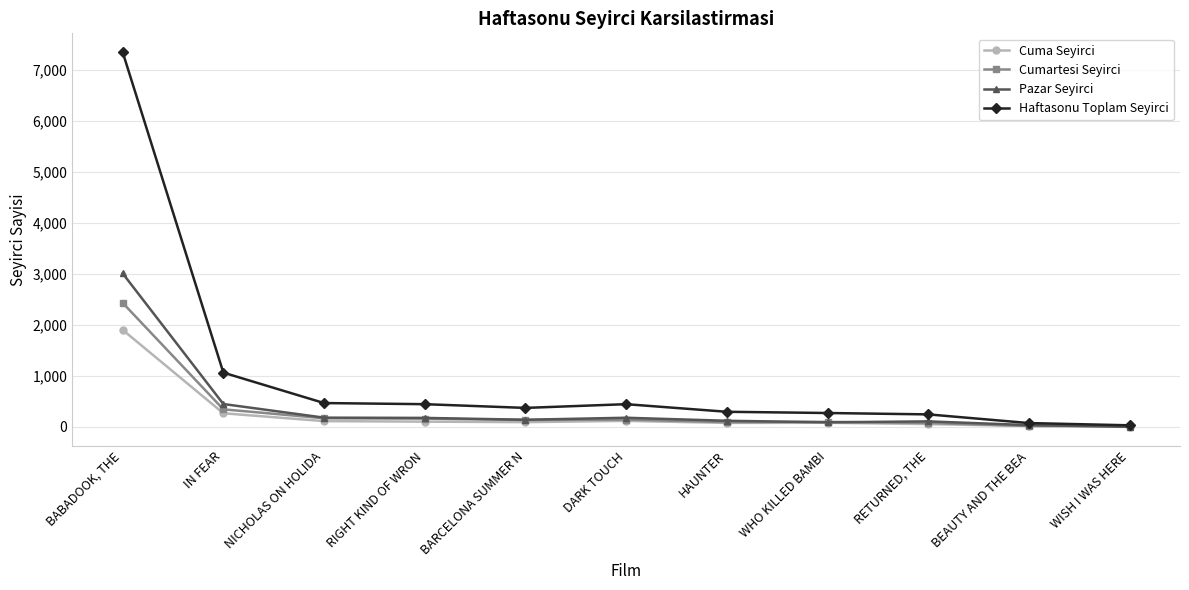

List the labels in order of Pazar Seyirci value, smallest first.

WISH I WAS HERE, BEAUTY AND THE BEA, WHO KILLED BAMBI, RETURNED, THE, HAUNTER, BARCELONA SUMMER N, RIGHT KIND OF WRON, DARK TOUCH, NICHOLAS ON HOLIDA, IN FEAR, BABADOOK, THE